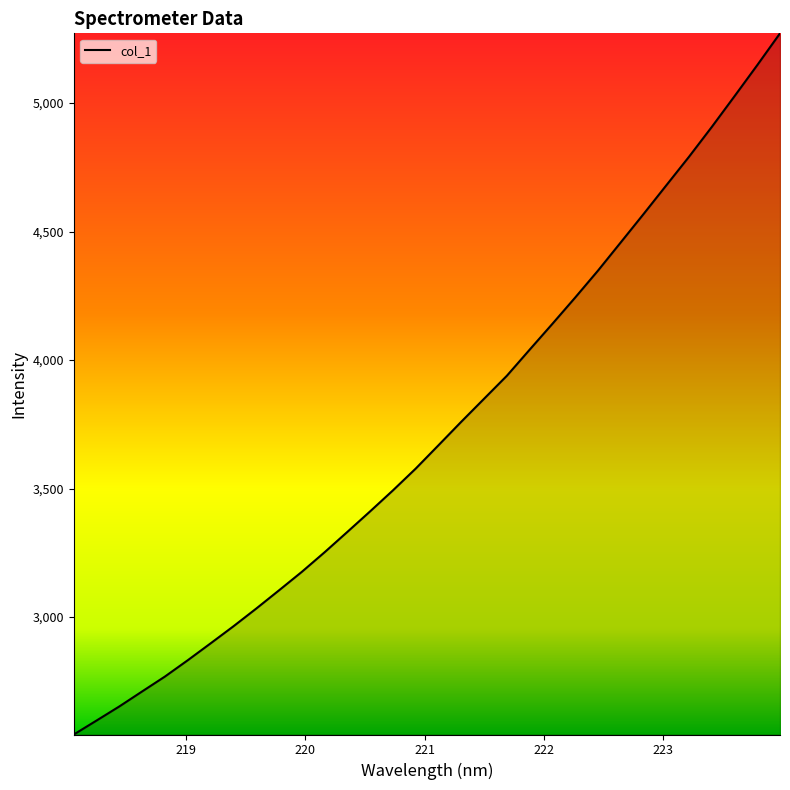

What is the smallest value displayed?

2543.2